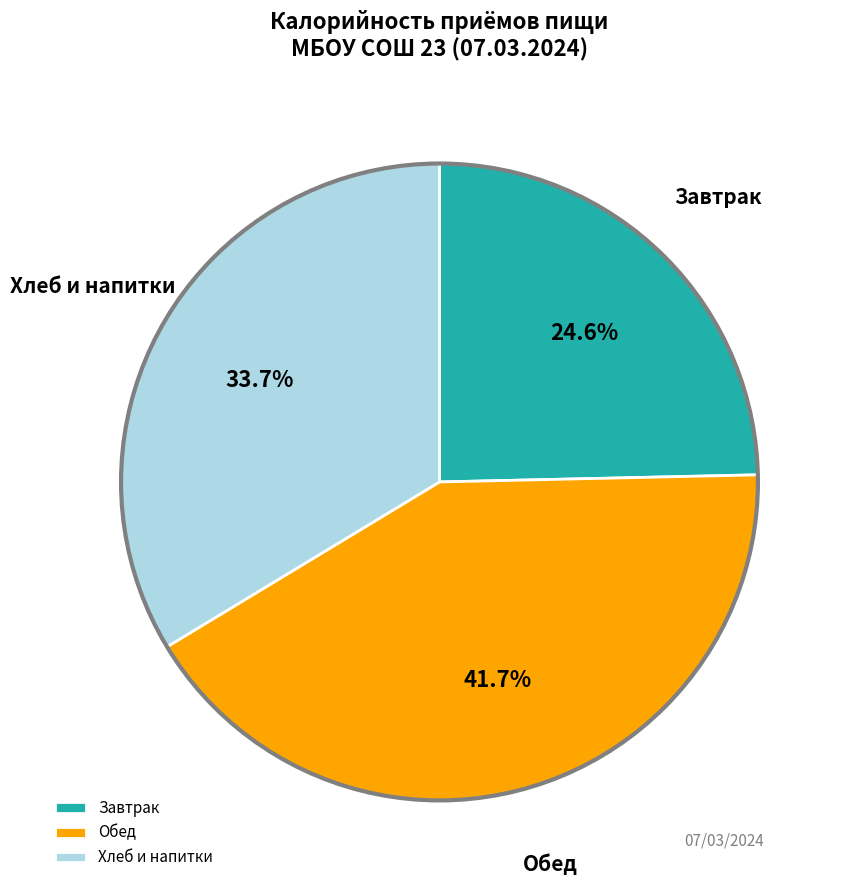

Which has a higher value, Завтрак or Обед?

Обед